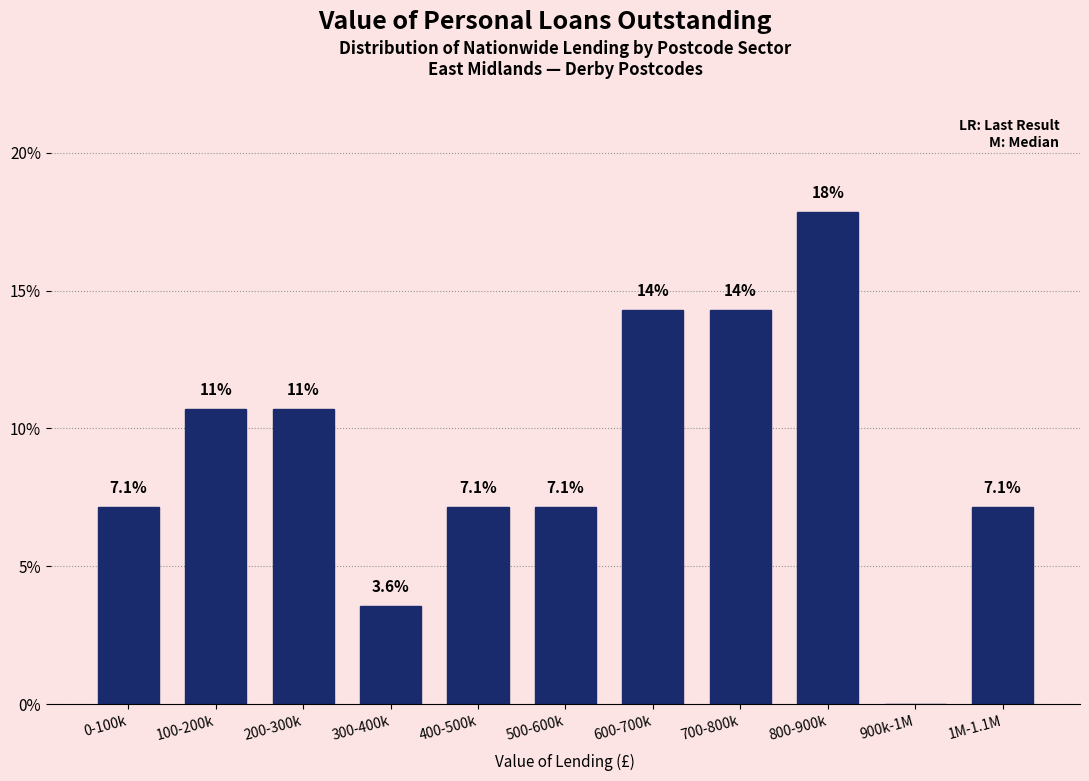

Reading left to right, transcribe all the data shown in this chart.

0-100k=7.1	100-200k=10.7	200-300k=10.7	300-400k=3.6	400-500k=7.1	500-600k=7.1	600-700k=14.3	700-800k=14.3	800-900k=17.9	900k-1M=0.0	1M-1.1M=7.1